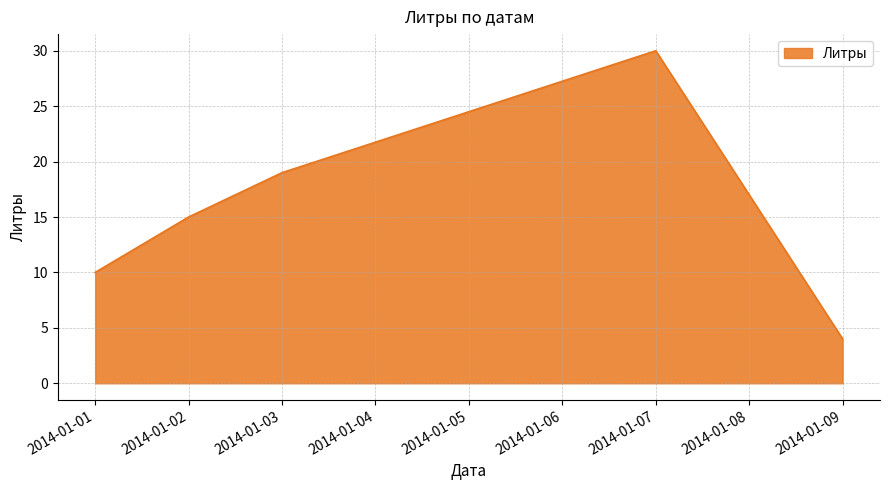

How many values are between 10 and 19?

3